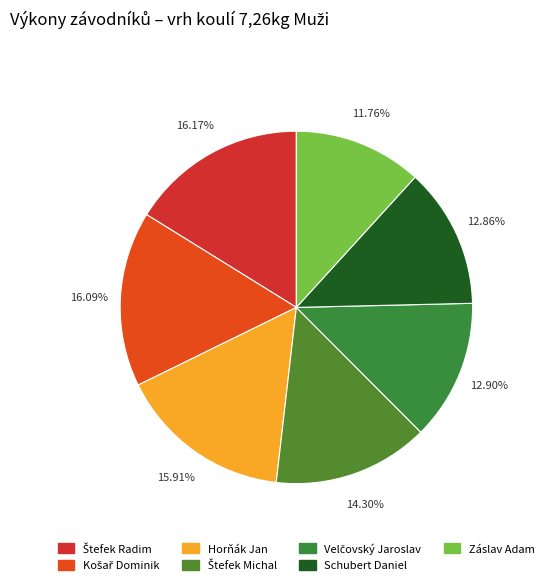

To the nearest percent, what is the combined percentage of Schubert Daniel and Záslav Adam?

25%